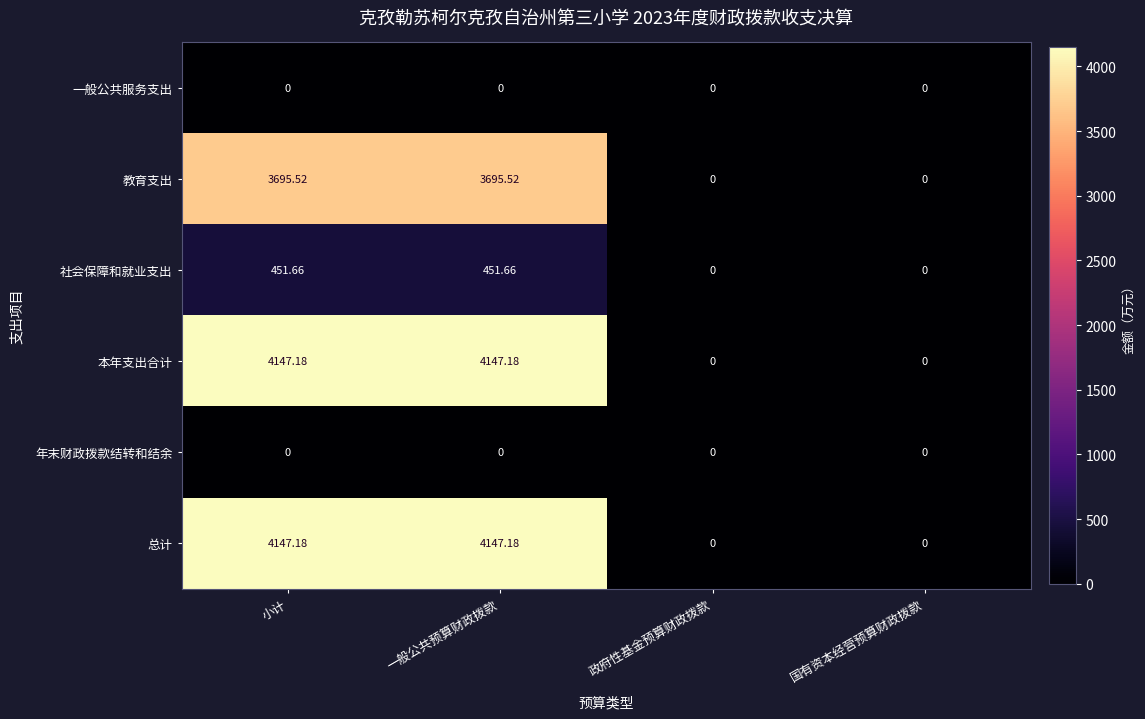

At how many categories does at least one series exceed 723?

2